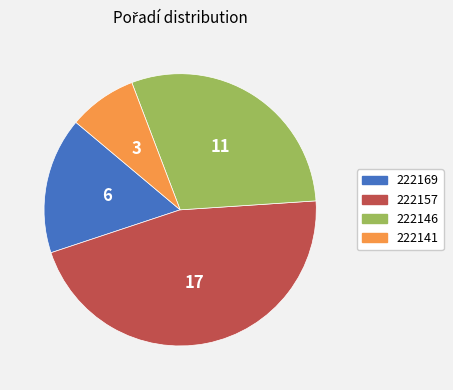

What is the smallest slice in the pie chart?

222141